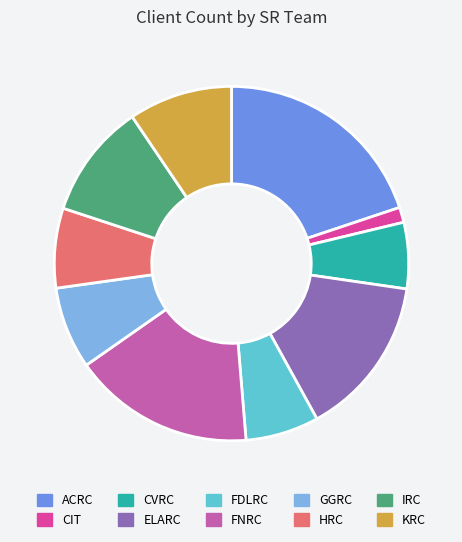

How many slices are in this pie chart?

10